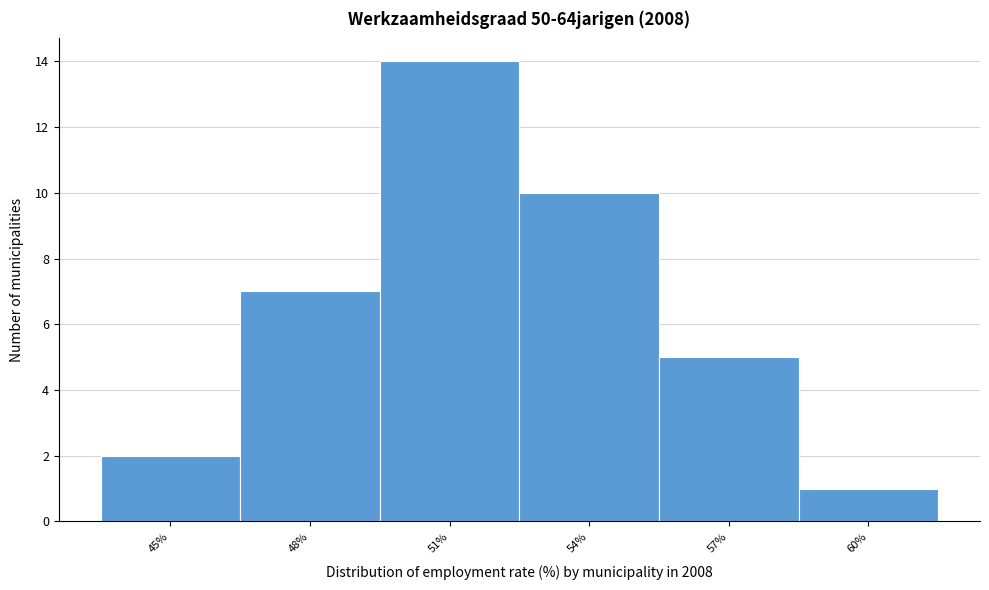

Reading left to right, list all the values displayed in this chart.

2	7	14	10	5	1